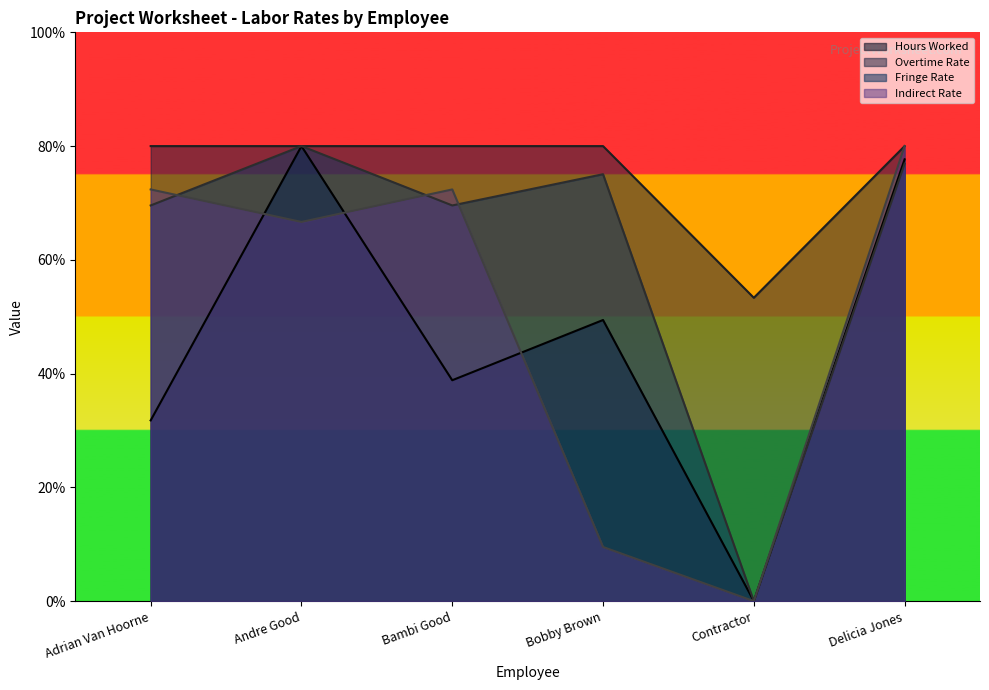

At which label is Fringe Rate closest to 0?

Contractor